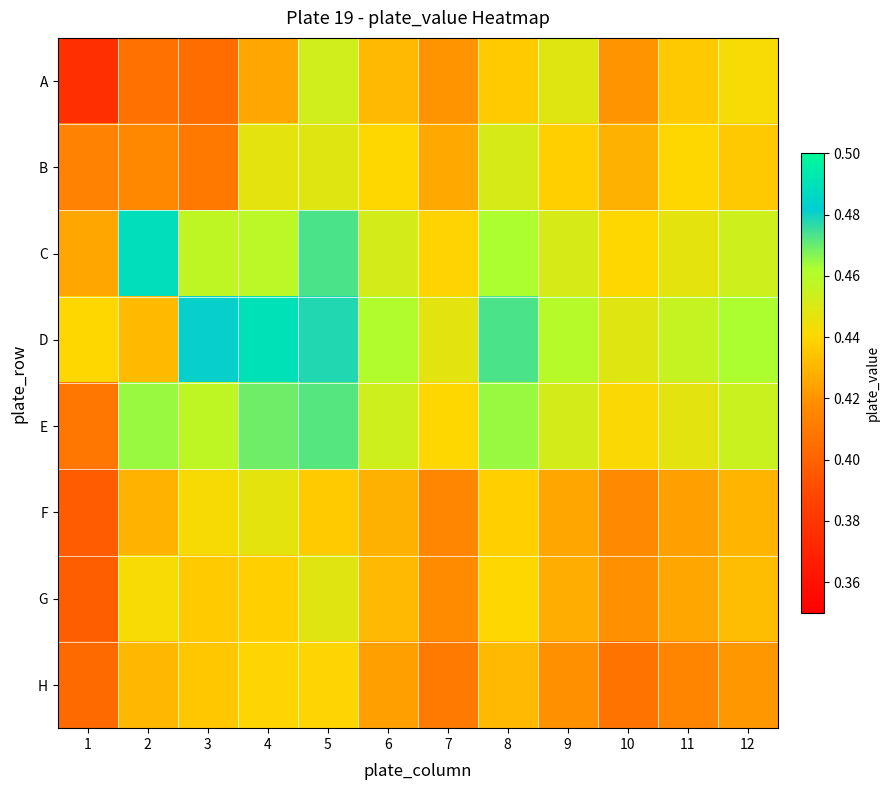

Count the number of data series in this chart.

8